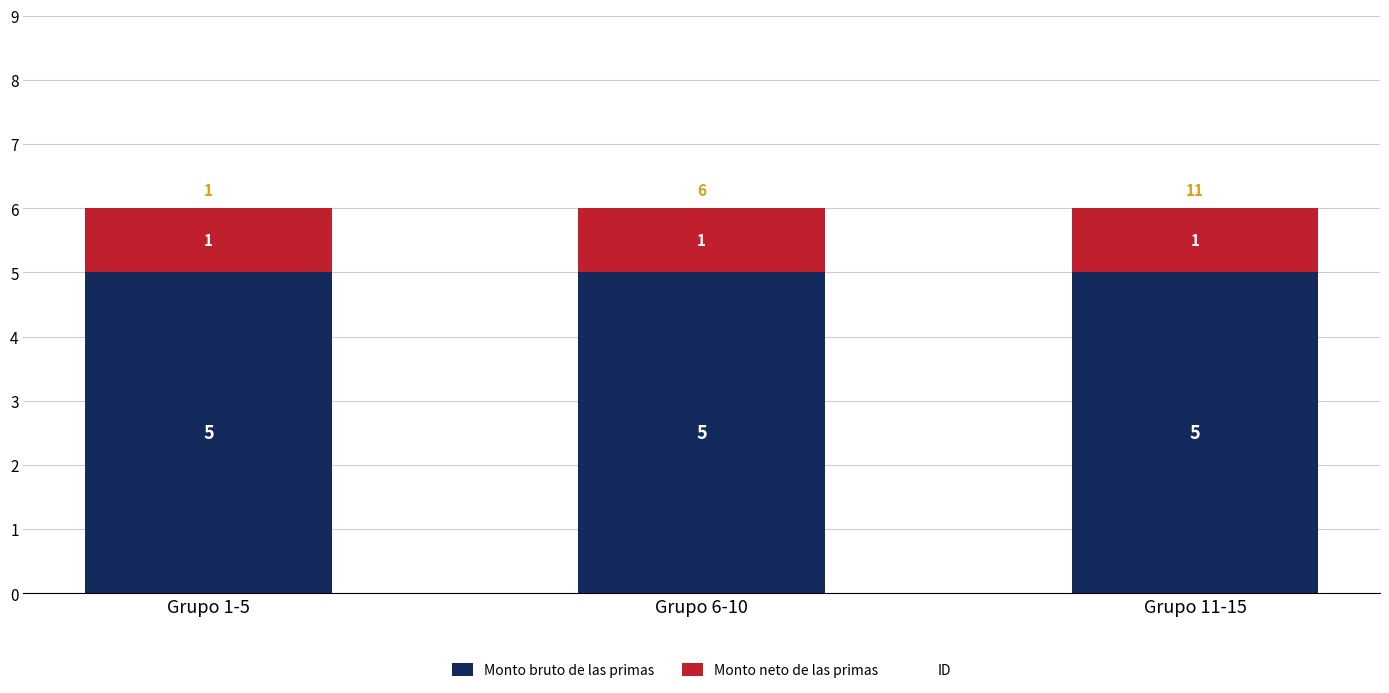

What is the total value across all series at Grupo 6-10?

6